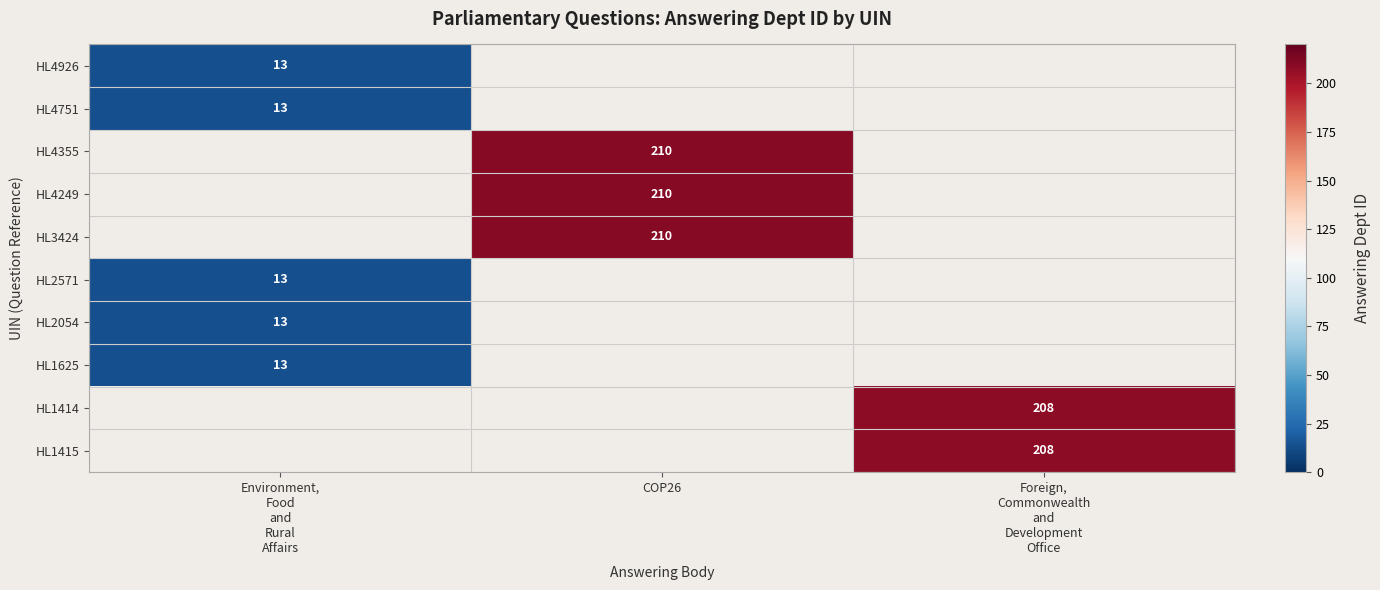

Where is HL2054 nearest to the value 13?

Environment, Food and Rural Affairs